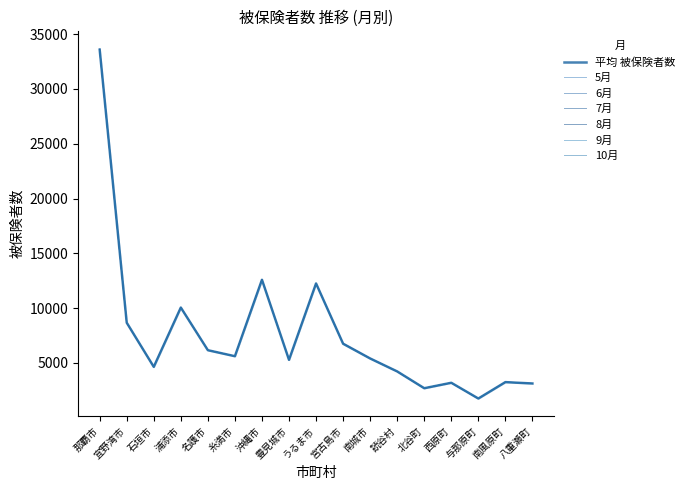

After their last crossing, which series has the higher values: 6月 or 8月?

8月